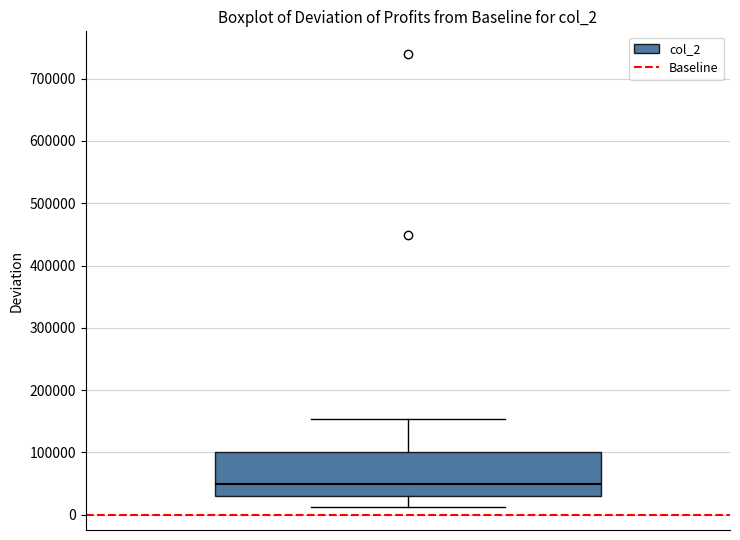

Transcribe this box plot: give where the median line is, the range the box spans, and where the two whiskers end, as read against the y-axis. The values are not printed on the chart, so give them approximately, as read against the axis.

median 50000, box 30000 to 100000, whiskers 10000 to 150000